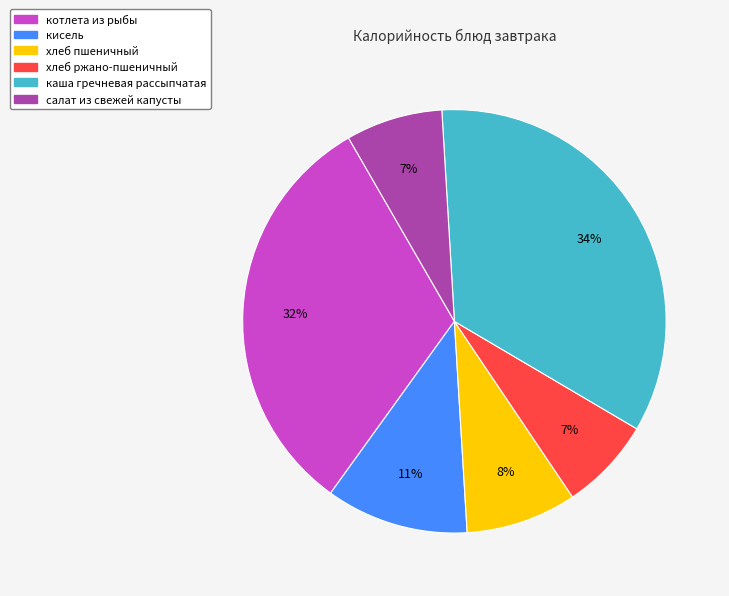

The каша гречневая рассыпчатая slice represents 34% of the pie. True or false?

True